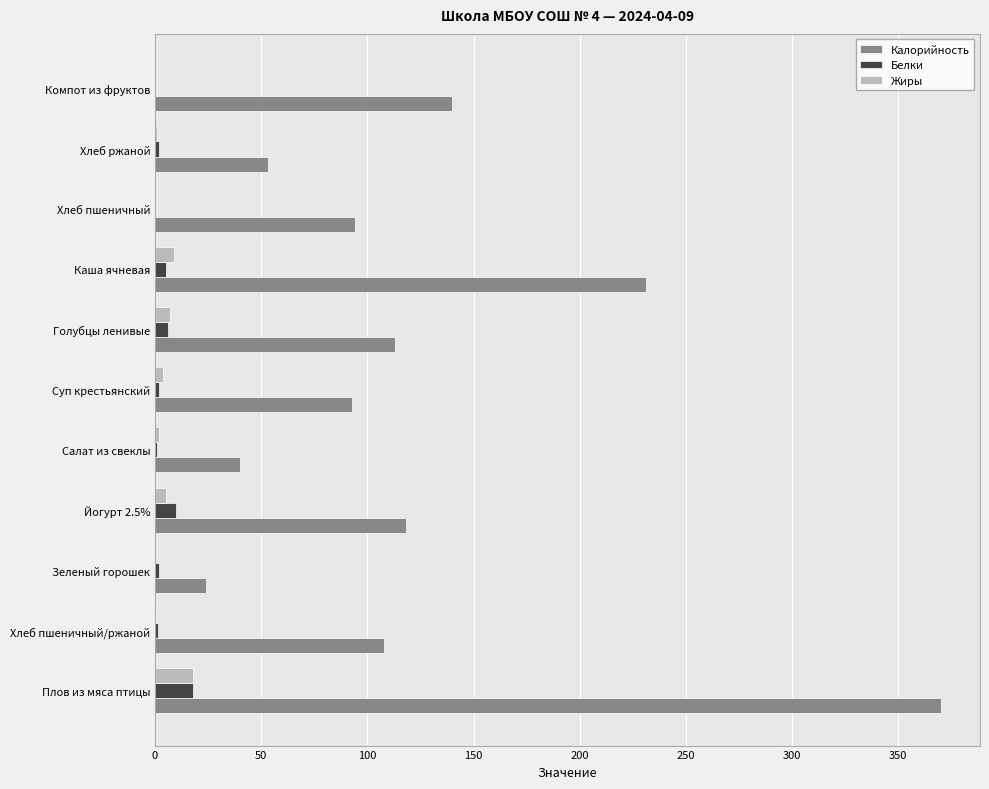

Which series has the largest range (max minus min)?

Калорийность